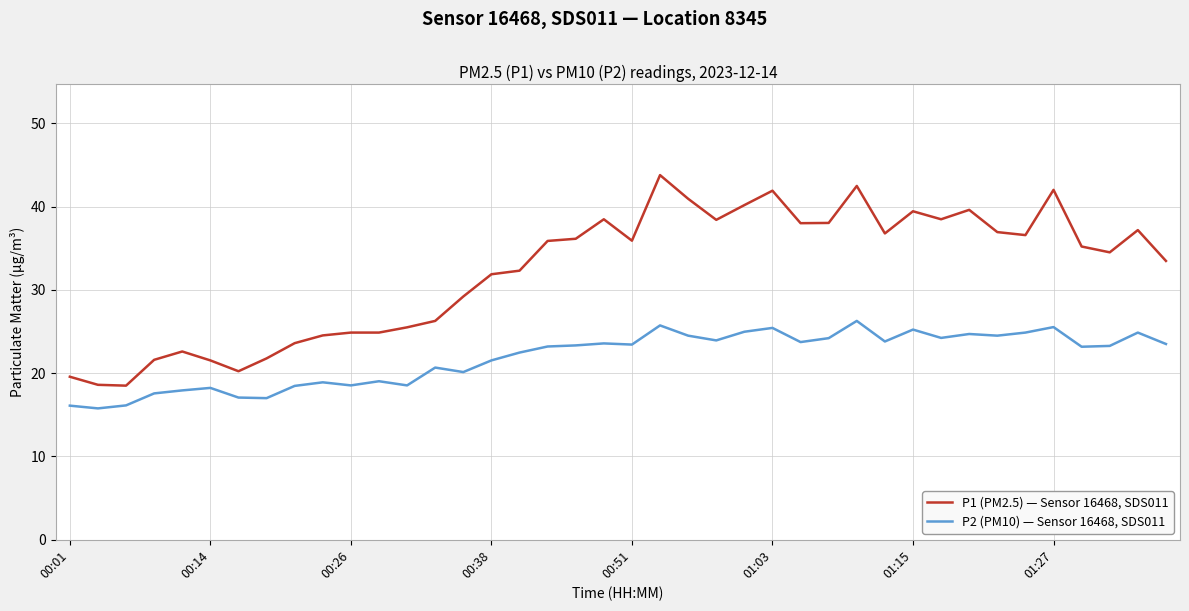

Rank the series by their average value, from highest to lowest.

P1 (PM2.5) — Sensor 16468, SDS011, P2 (PM10) — Sensor 16468, SDS011